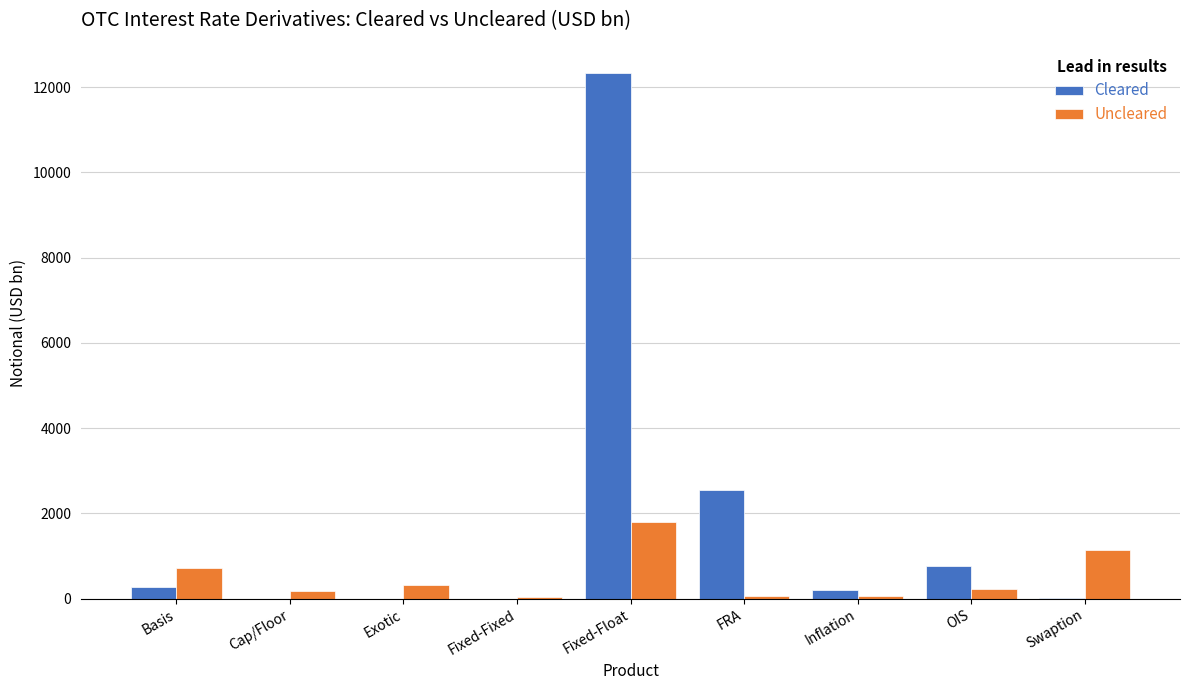

Is the value of Uncleared at Basis greater than the value of Cleared at Fixed-Float?

No